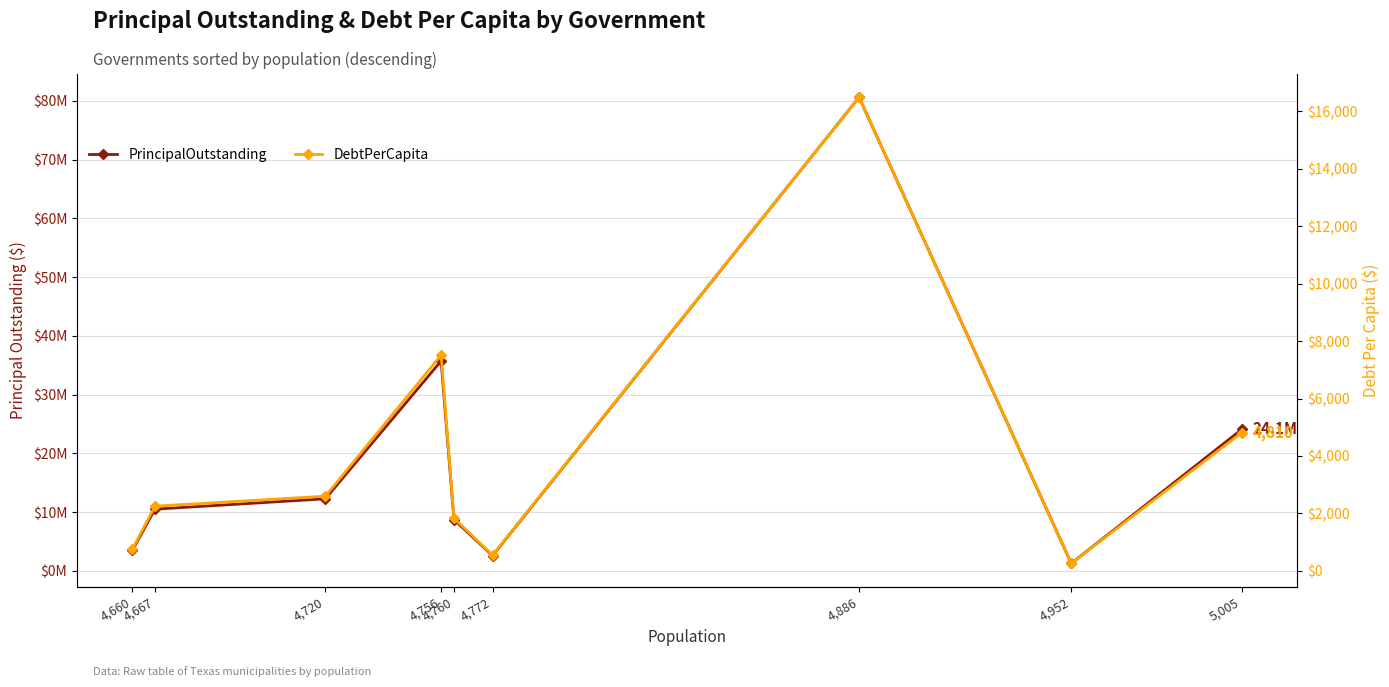

True or false: DebtPerCapita and PrincipalOutstanding intersect in this chart.

False